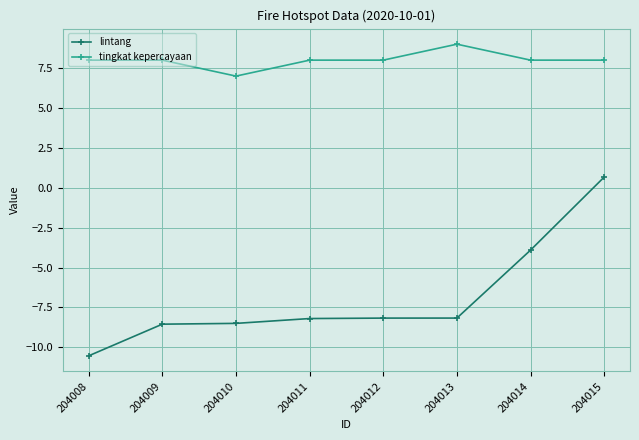

True or false: lintang and tingkat kepercayaan intersect in this chart.

False